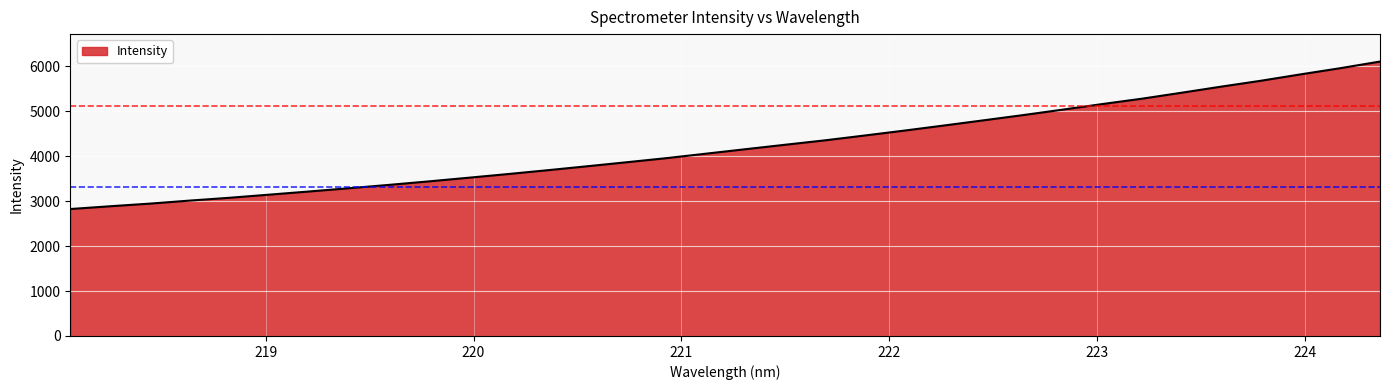

What is the minimum value shown in the chart?

2825.2